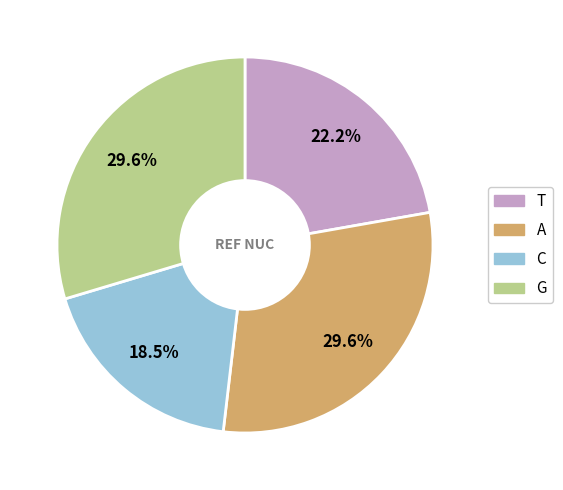

Do T and C together represent more than half of the pie?

No